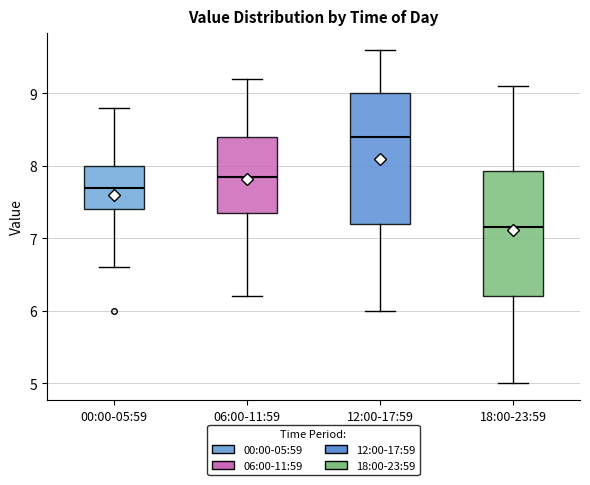

Which box's median line is the lowest?

18:00-23:59